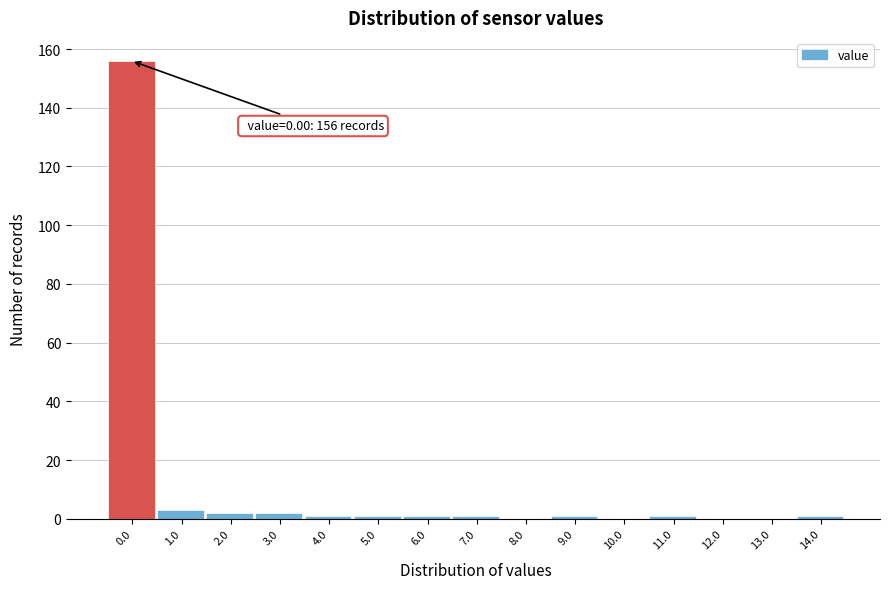

Reading left to right, what are all the values shown in this chart?

0.0=156	1.0=3	2.0=2	3.0=2	4.0=1	5.0=1	6.0=1	7.0=1	8.0=0	9.0=1	10.0=0	11.0=1	12.0=0	13.0=0	14.0=1